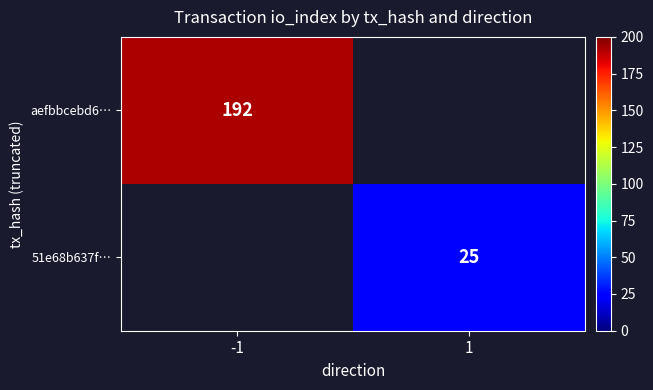

The value of aefbbcebd6… at -1 is 310. True or false?

False